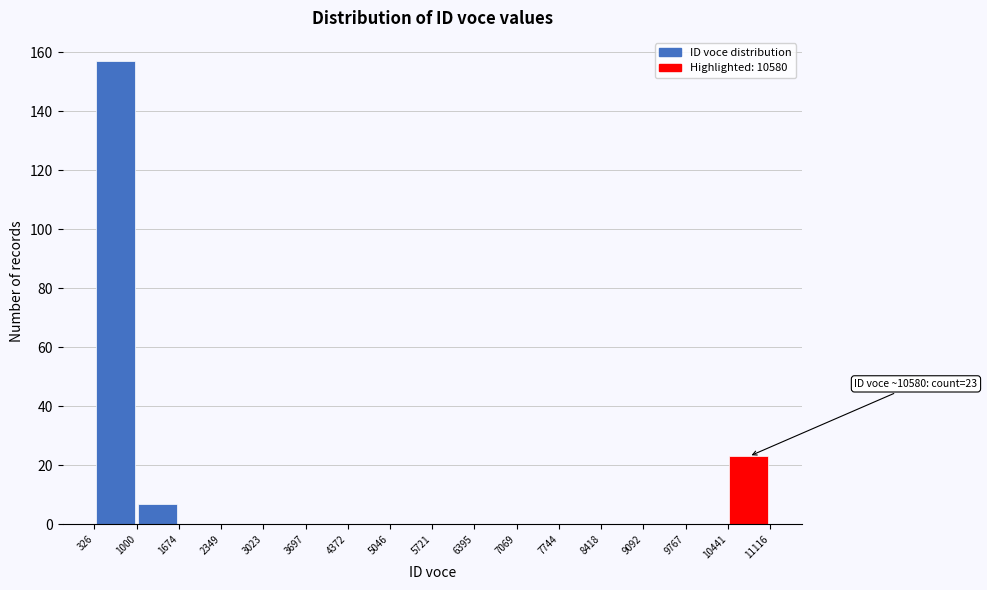

Over which range of the x-axis is the bar tallest?

326 to 1000